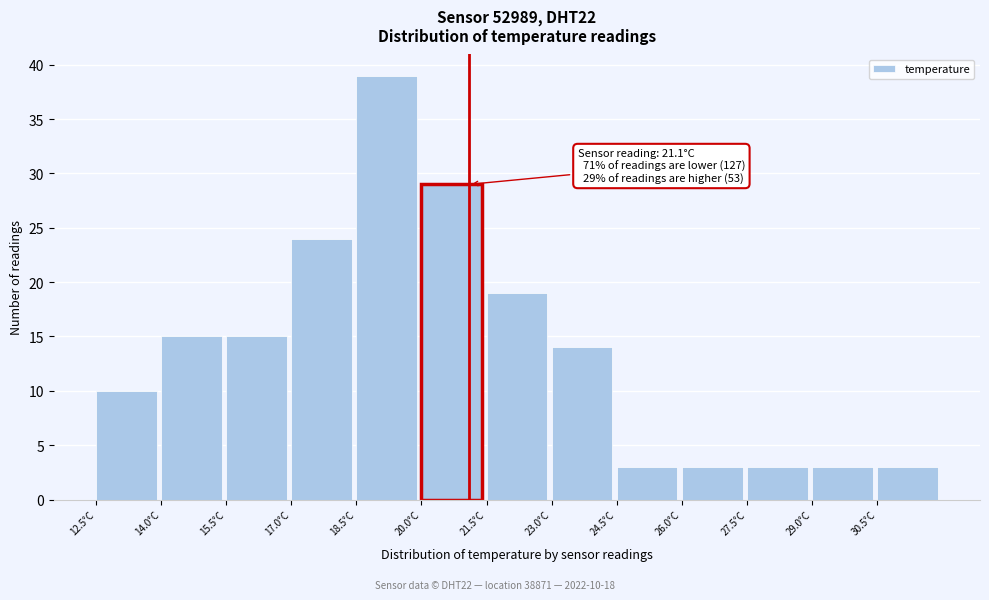

Over which range of the x-axis is the bar tallest?

18.5 to 20.0